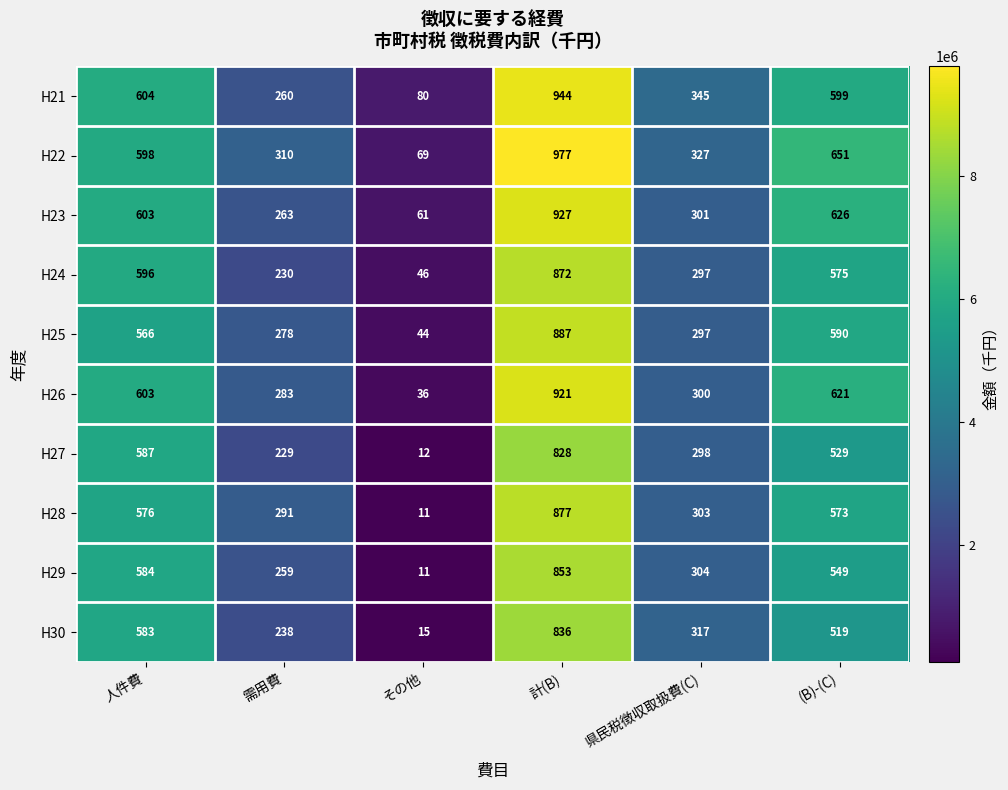

What is the difference between the second highest and second lowest values in the H26 series?

338